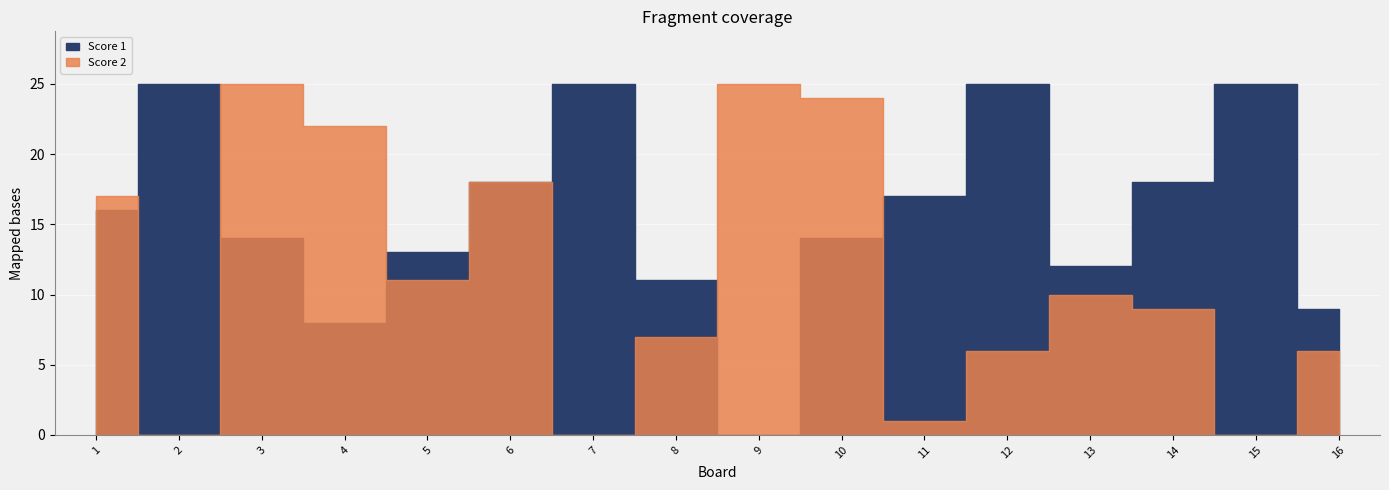

Rank the series by their average value, from lowest to highest.

Score 2, Score 1